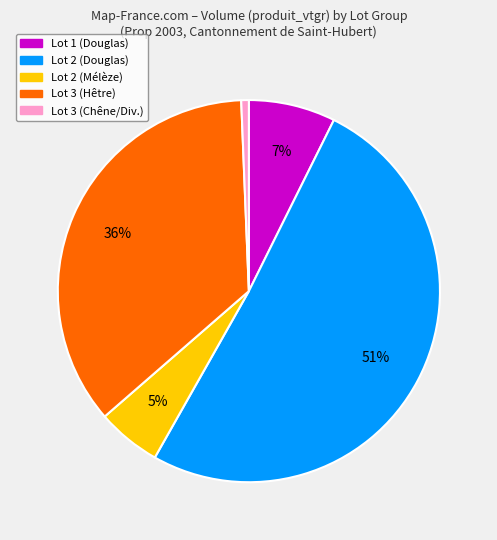

Count the number of slices in the pie.

5